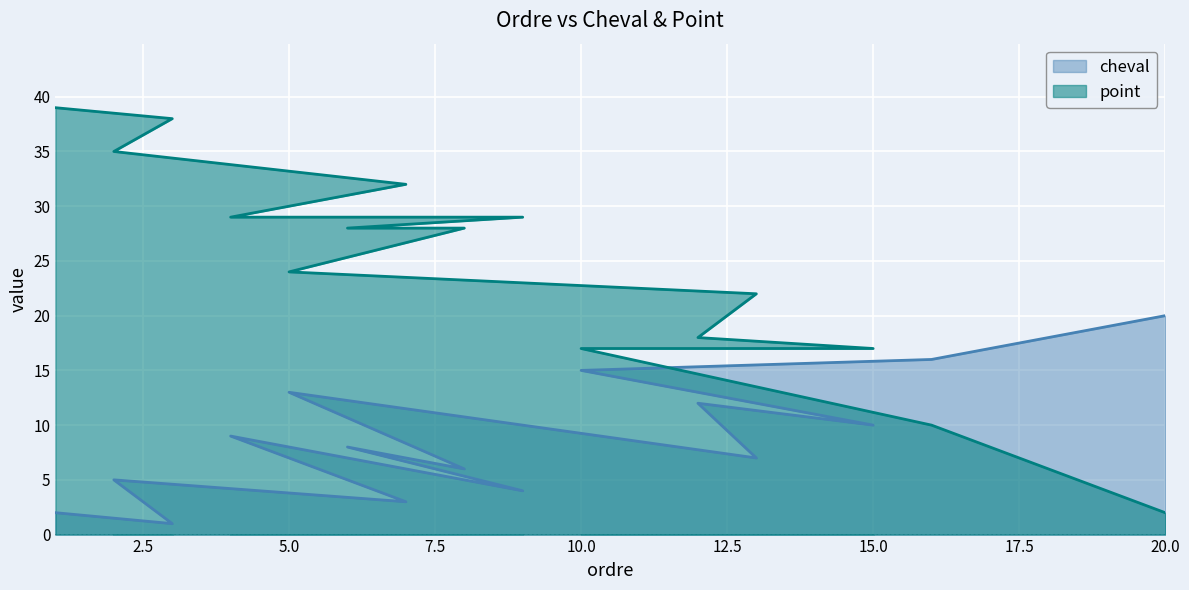

The cheval series shows 13 at 5. True or false?

True